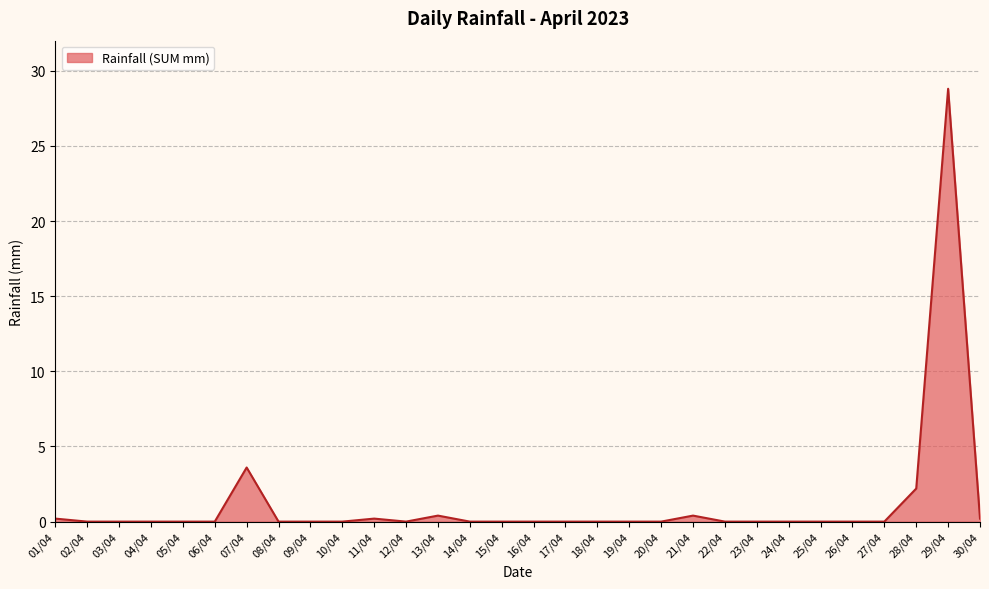

Is it true that the value at 26/04 is 0.0?

True